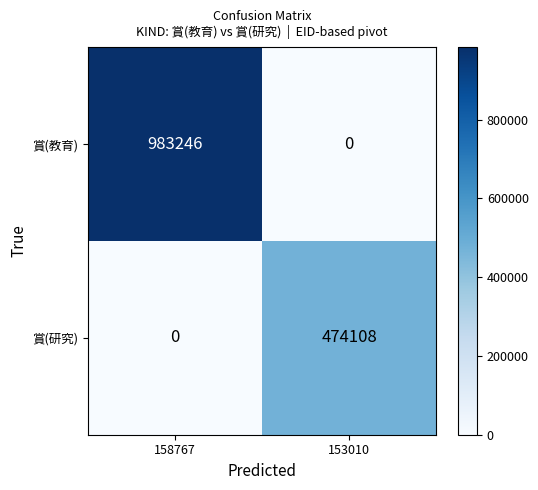

Rank the series by their average value, from highest to lowest.

賞(教育), 賞(研究)